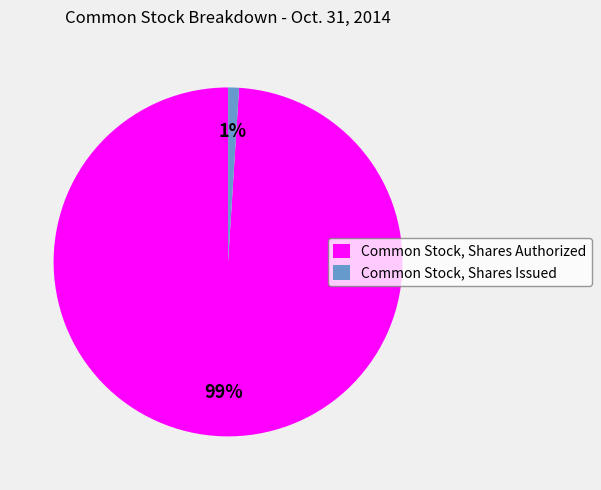

To the nearest percent, what is the difference between the largest and smallest slice percentages?

98%